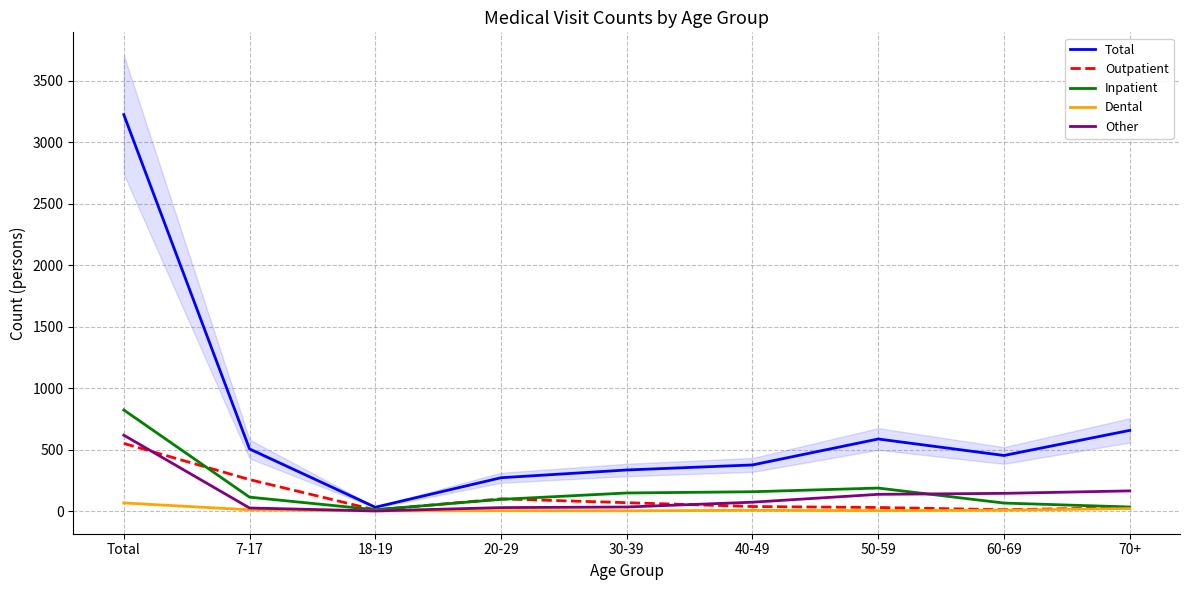

How many categories are shown in the chart?

9